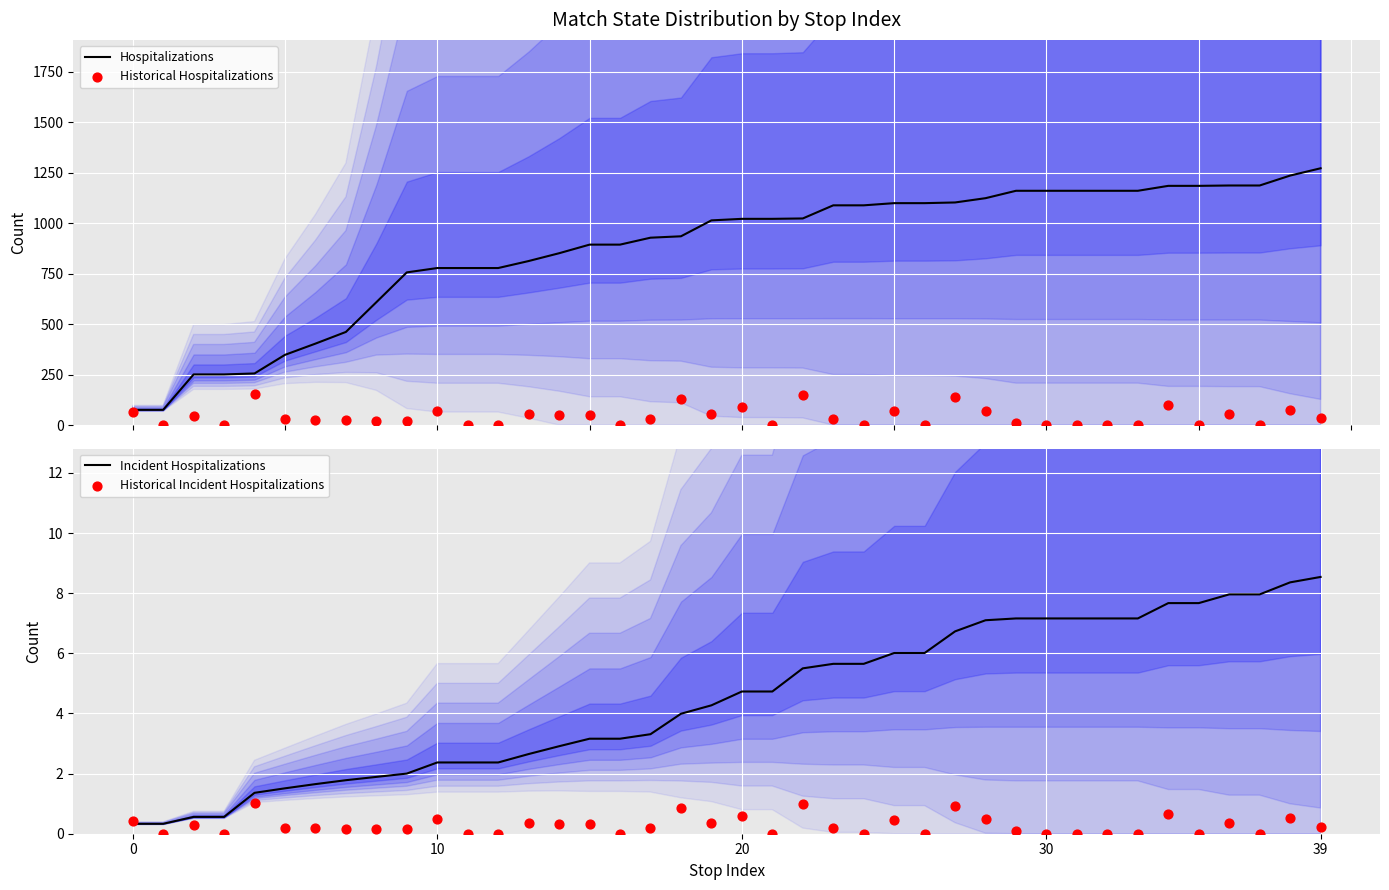

What are all the series names shown in the legend?

Hospitalizations, Historical Hospitalizations, Incident Hospitalizations, Historical Incident Hospitalizations